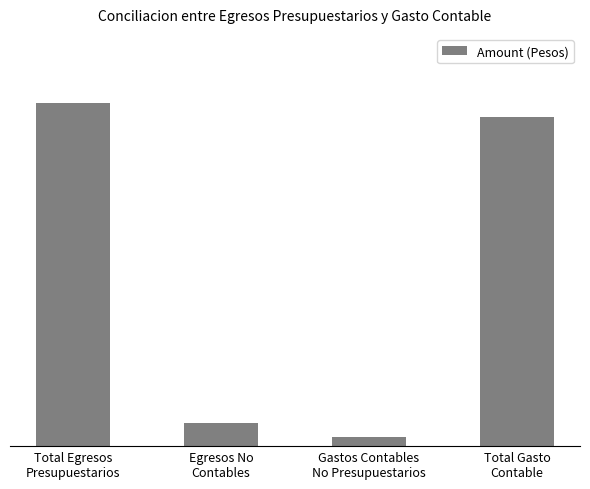

At which label does the data first exceed 48338064?

Total Egresos
Presupuestarios